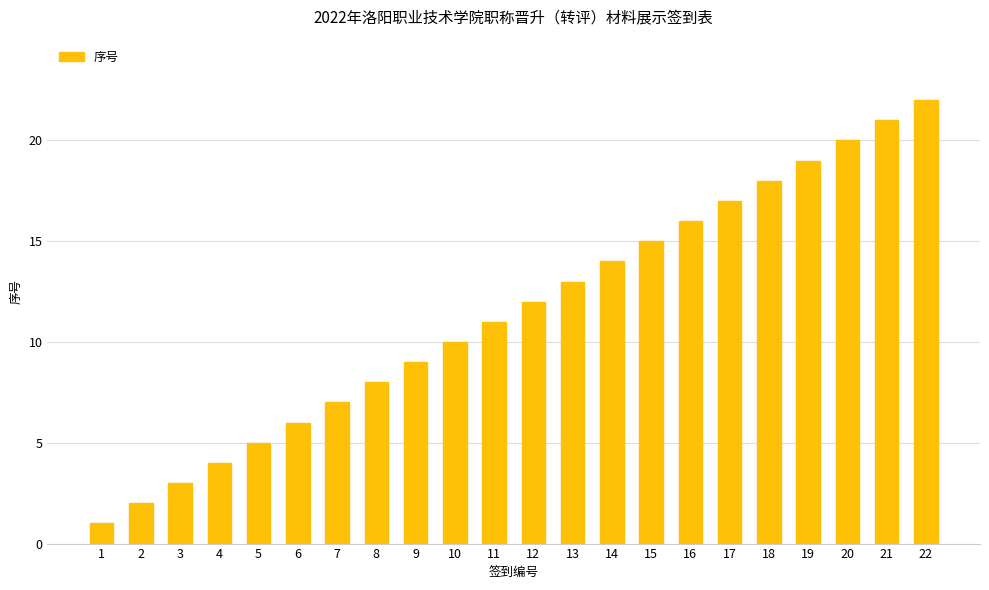

The chart shows a value of 21 at 21. True or false?

True